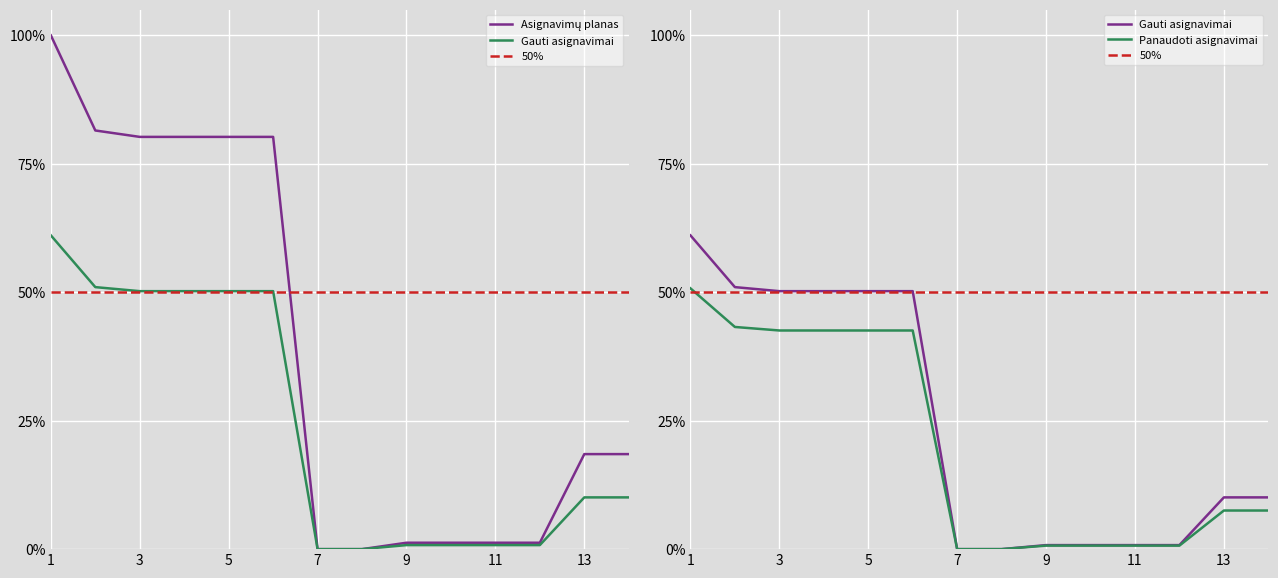

The Gauti asignavimai series shows 0.0 at 9. True or false?

False